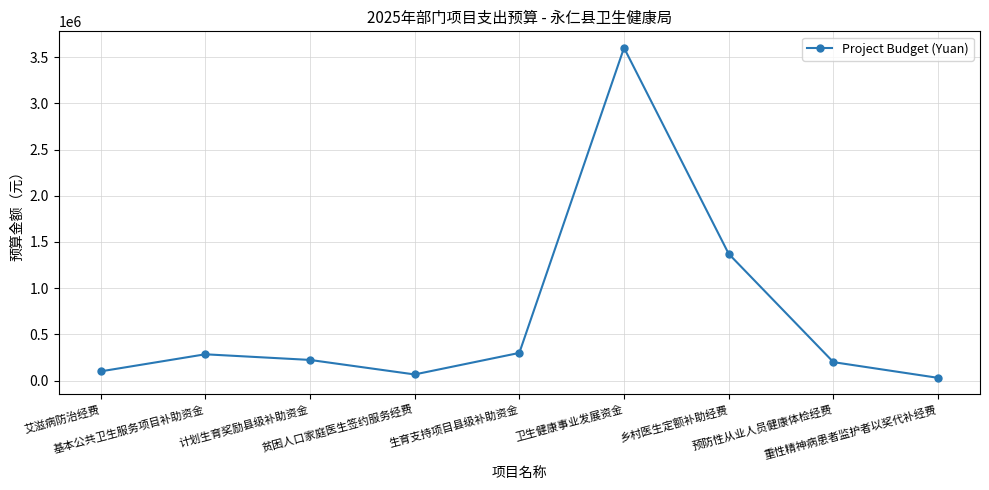

What is the smallest value displayed?

30000